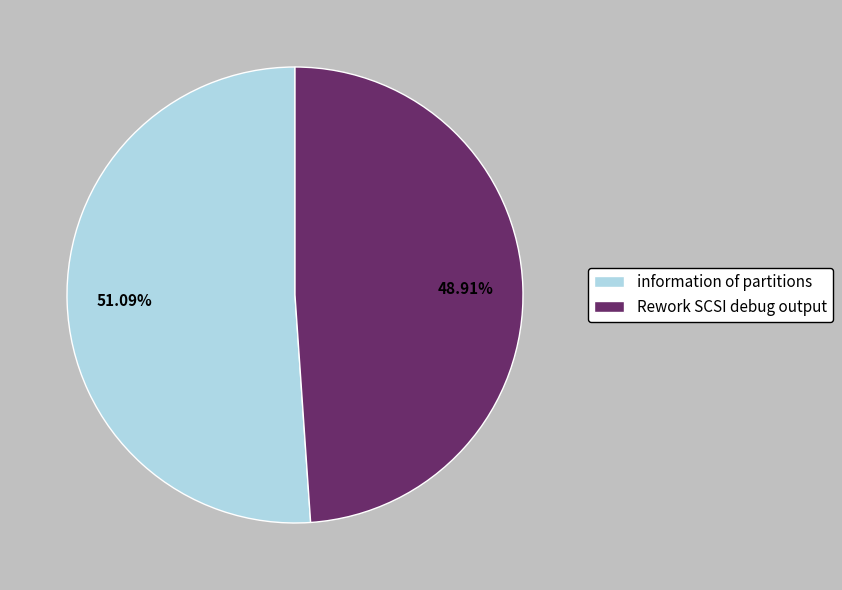

Is there a majority slice in this chart?

Yes